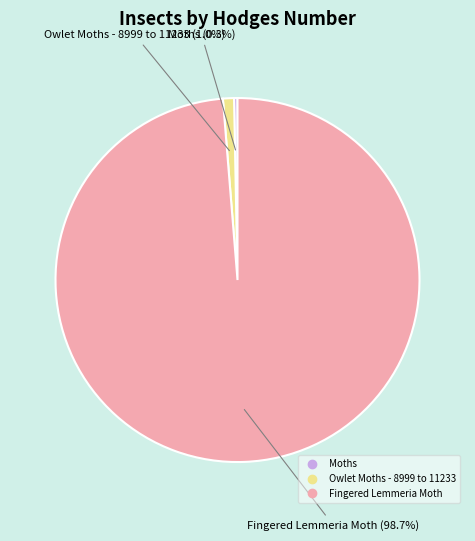

What percentage is NOT represented by Moths?

99.7%